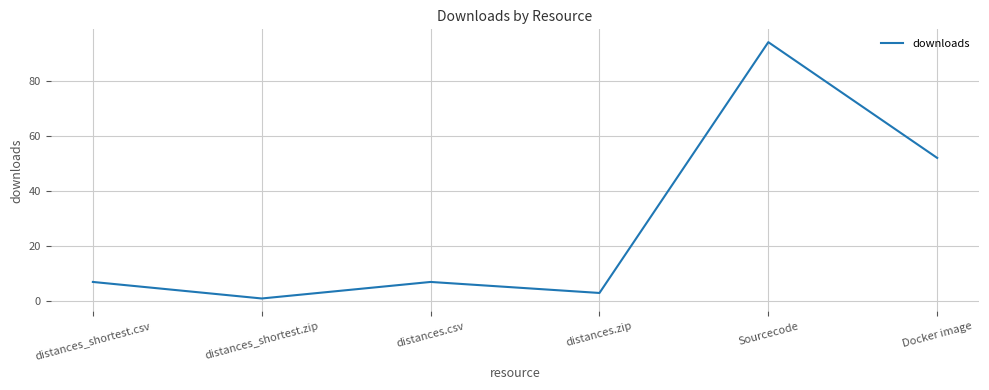

Reading left to right, list all the values displayed in this chart.

7	1	7	3	94	52